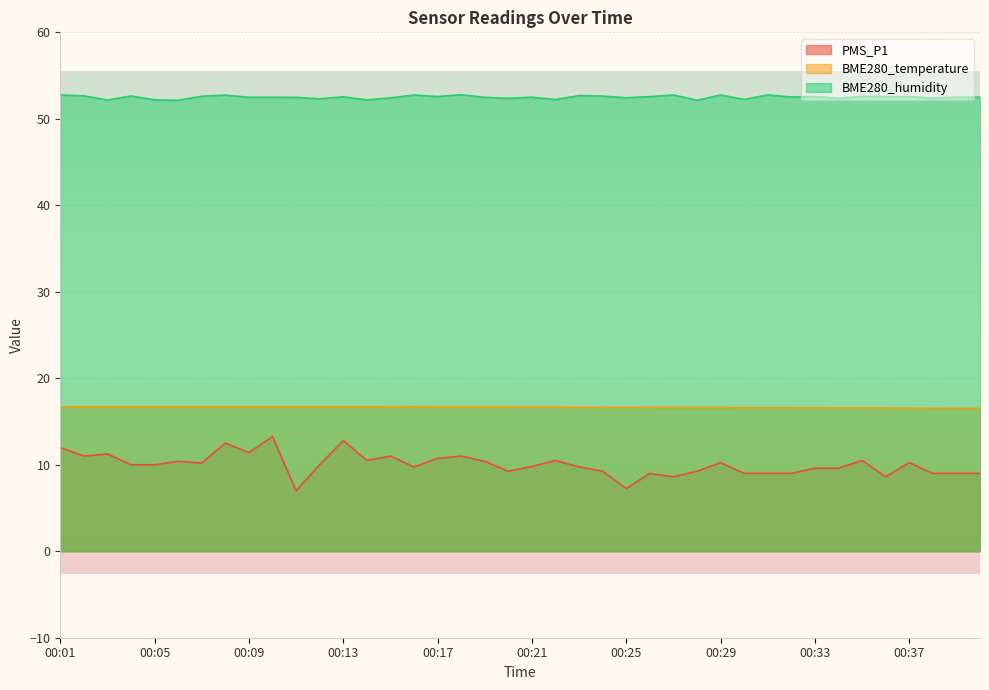

How many BME280_humidity values are between 52 and 53?

40